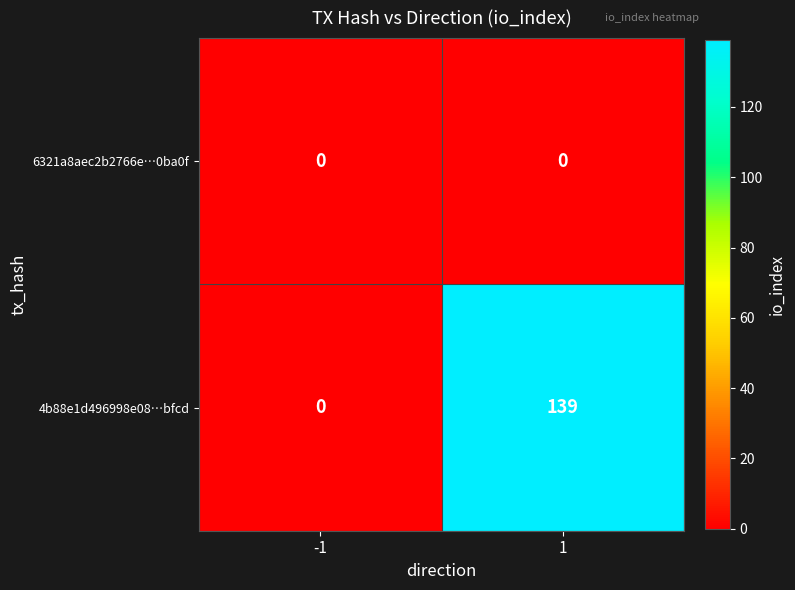

Rank the series at 1 from lowest to highest value.

6321a8aec2b2766e…0ba0f, 4b88e1d496998e08…bfcd